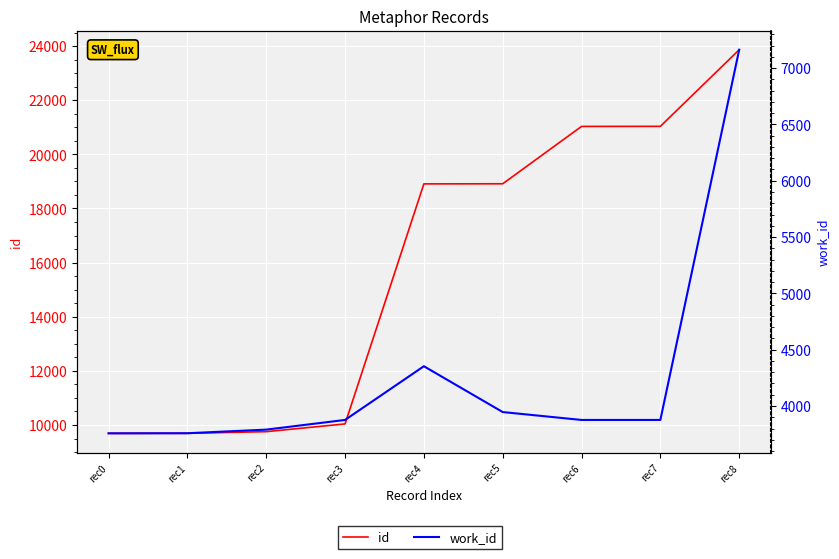

At which category is the sum across all series the highest?

rec8